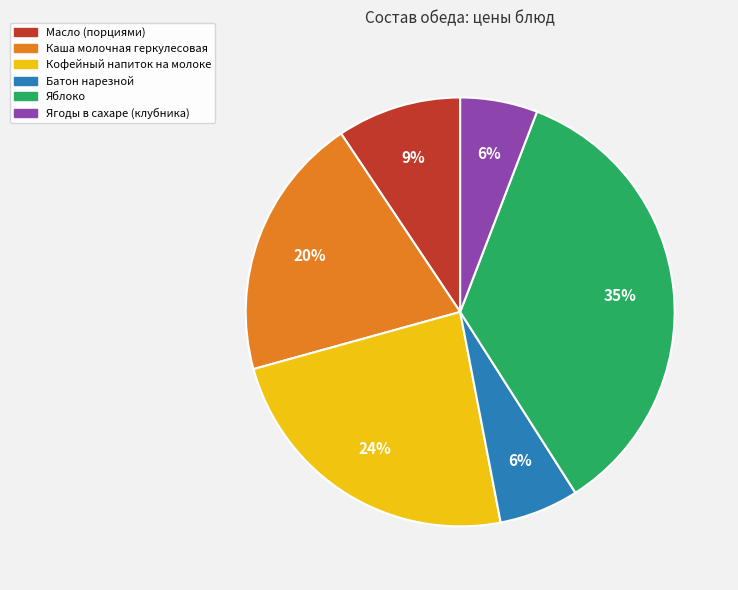

What is the largest slice in the pie chart?

Яблоко